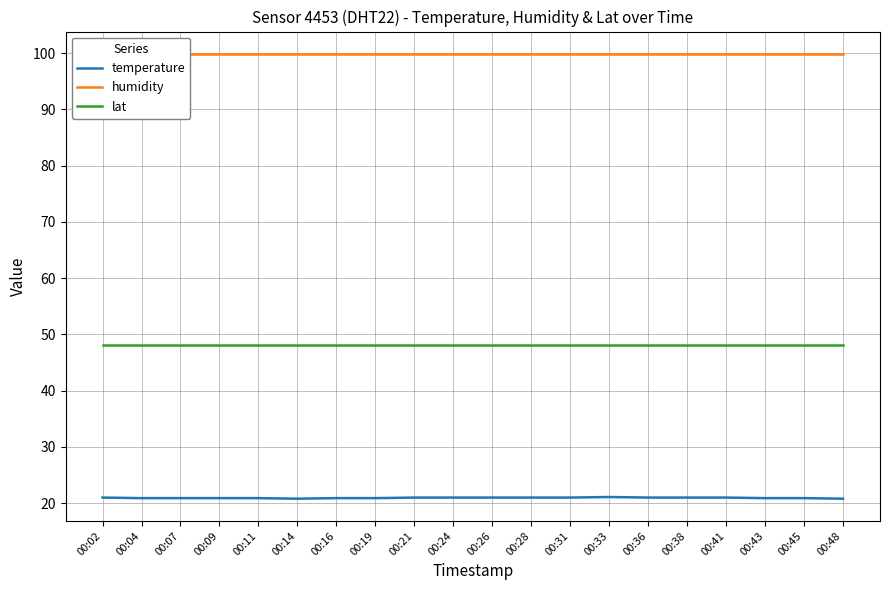

Which category has the lowest value across all series?

00:14